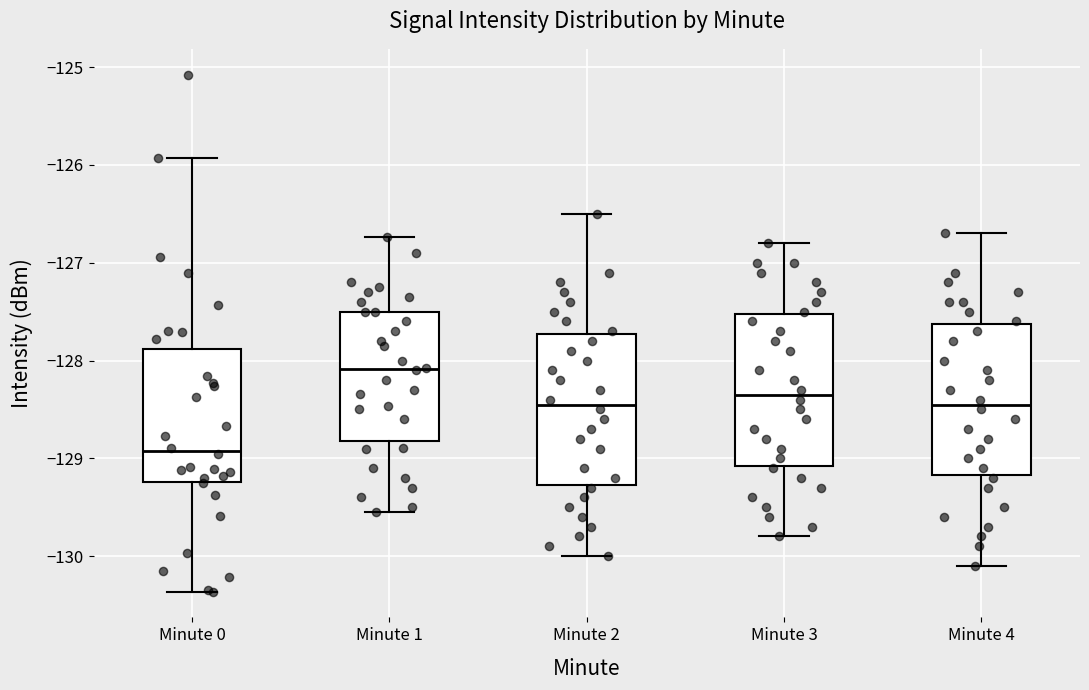

Which box's median line is the highest?

Minute 1